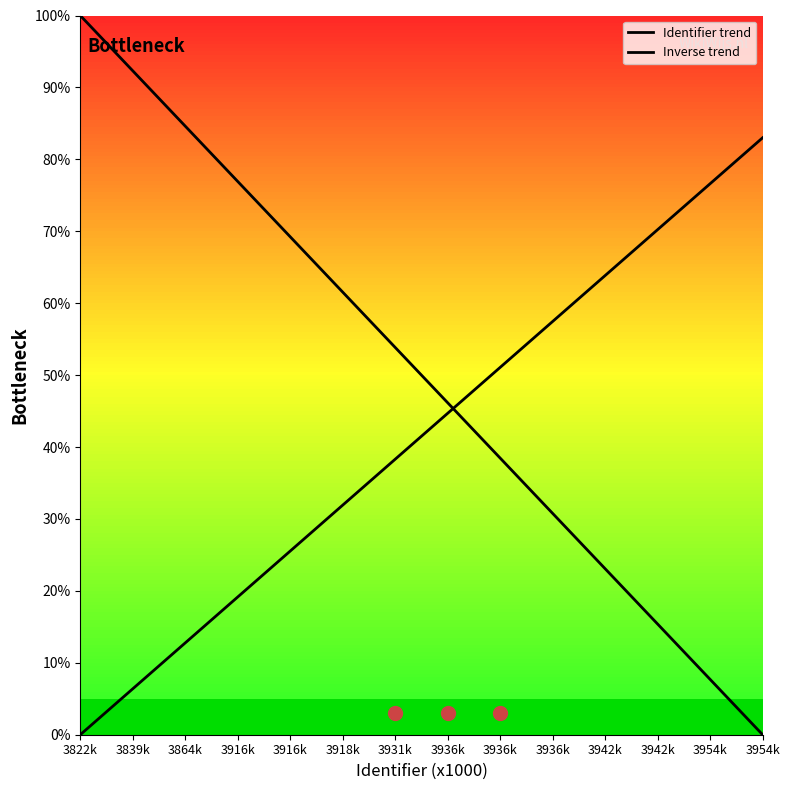

Is the value of Left curve at 3916k greater than the value of Right curve at 3954k?

Yes